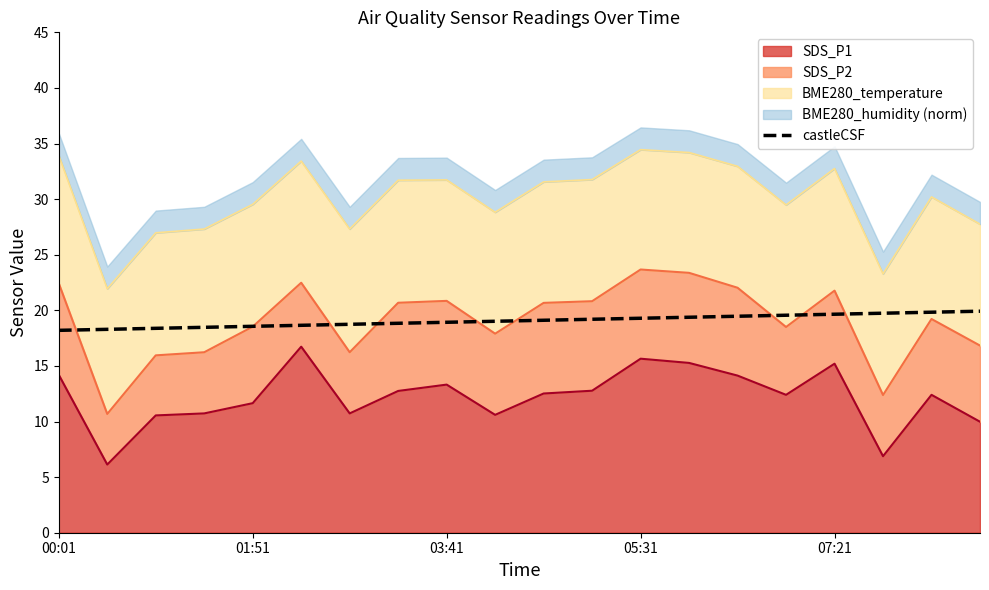

How many data points are above 19?

11